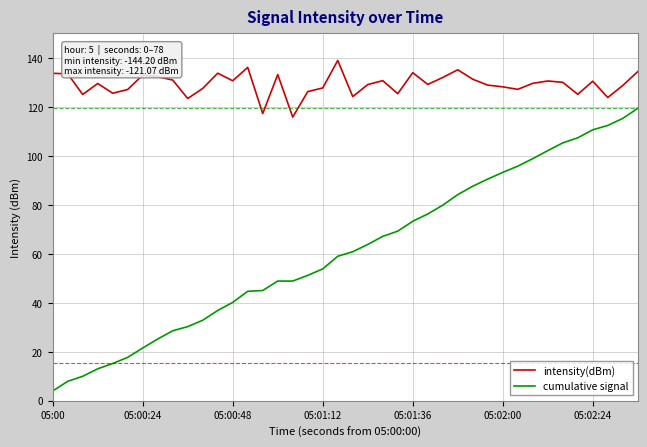

What is the difference between the maximum and minimum values in the cumulative signal series?

115.4